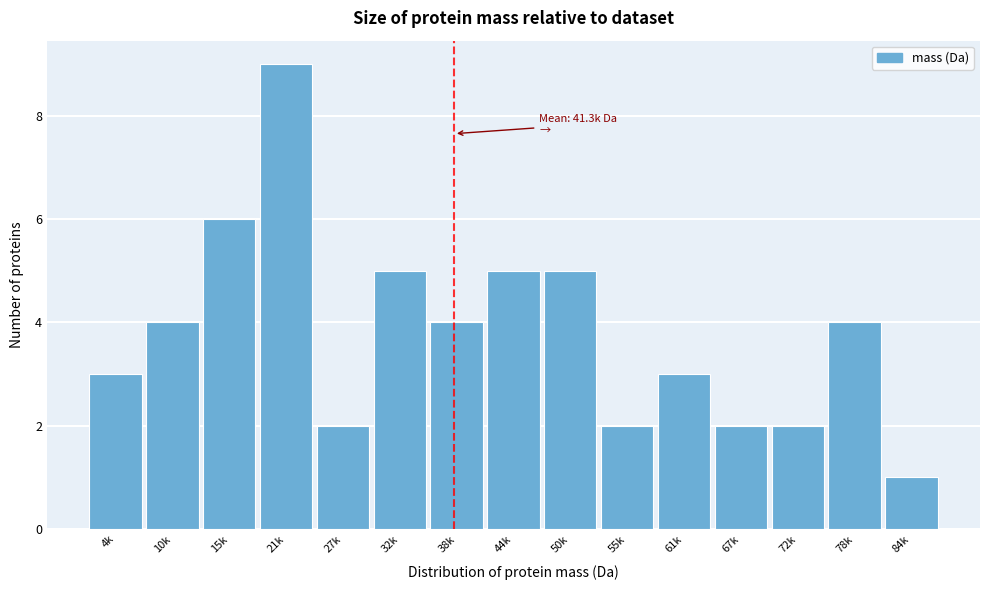

Reading right to left, list all the values displayed in this chart.

1	4	2	2	3	2	5	5	4	5	2	9	6	4	3